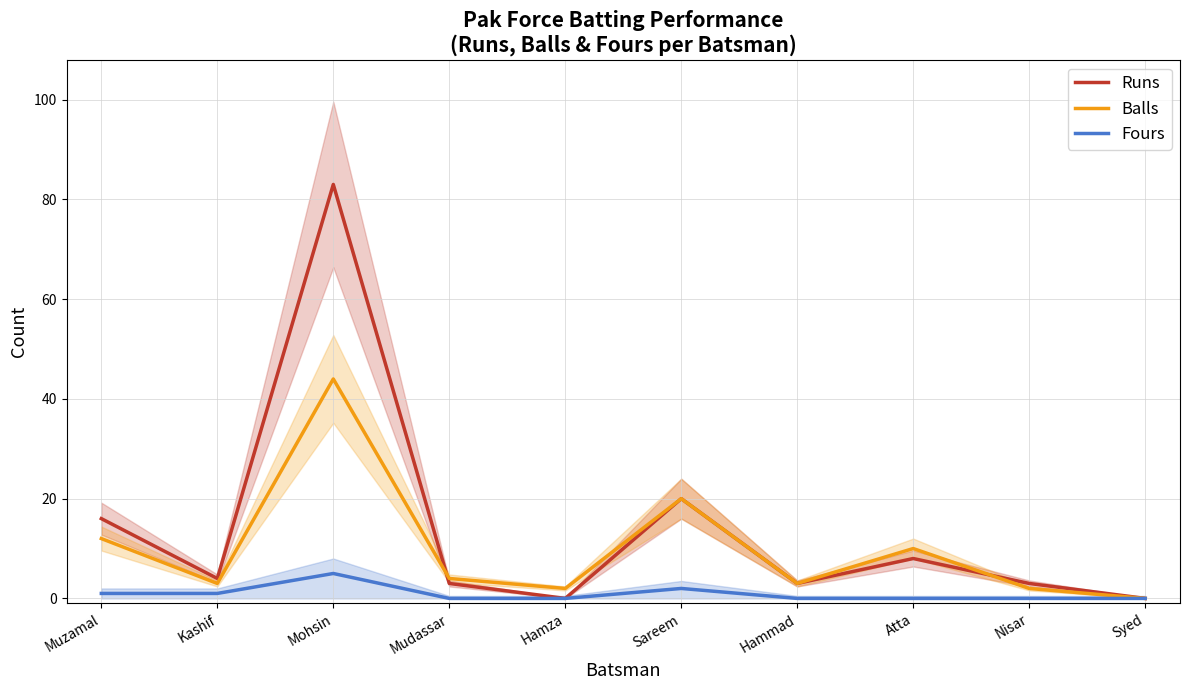

What is the approximate value of Balls at Nisar?

2